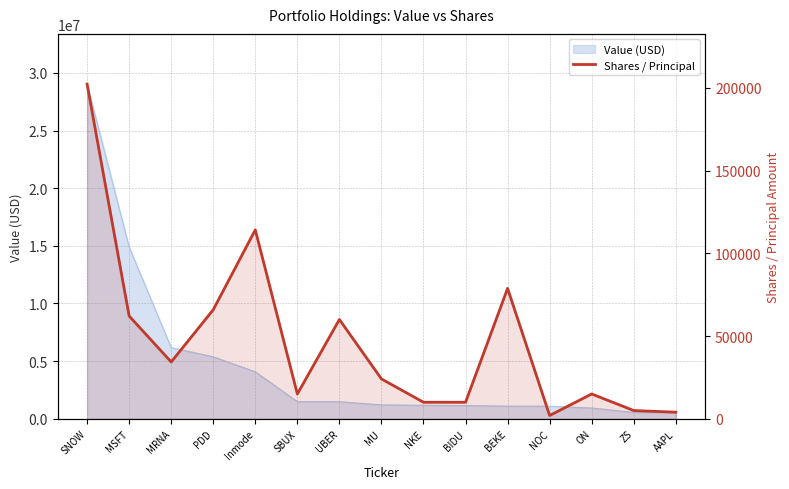

Count the number of values greater than 24100.

7